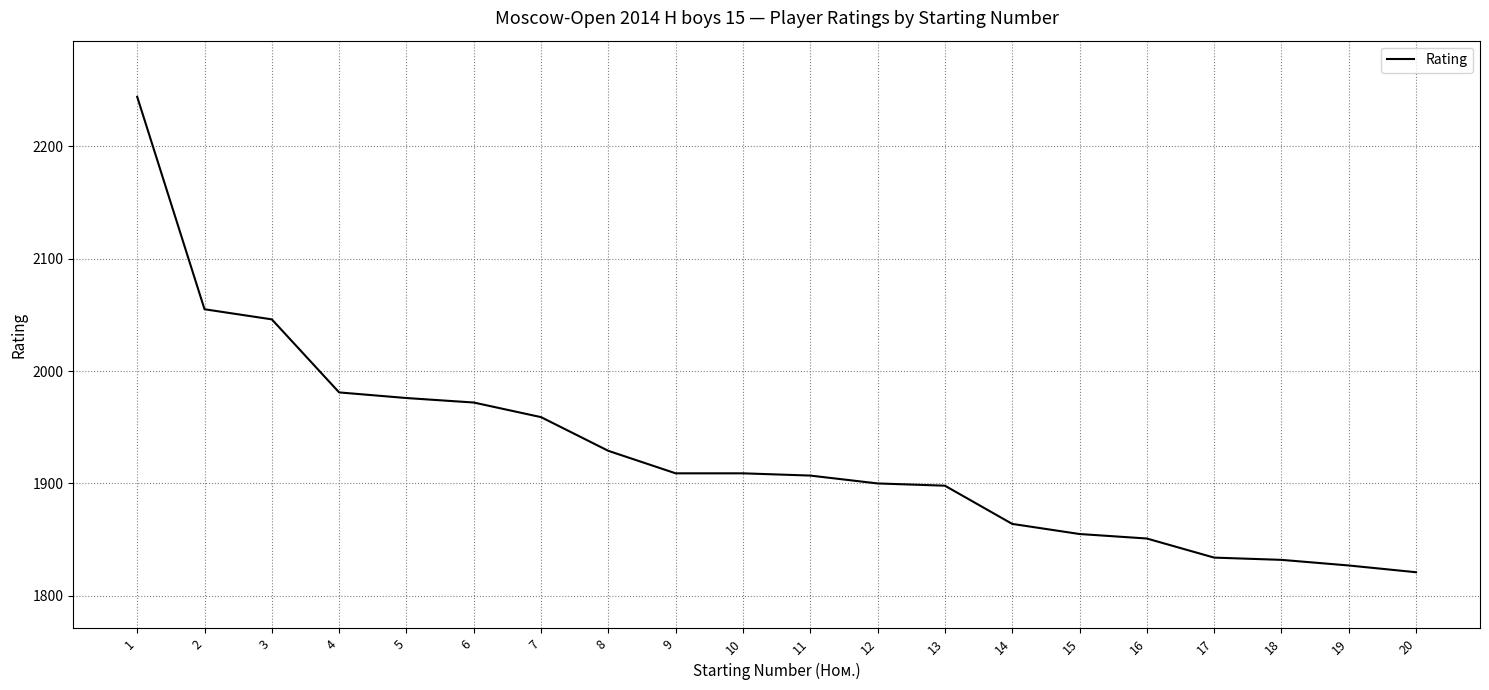

True or false: the data shows 1834 at 17.

True